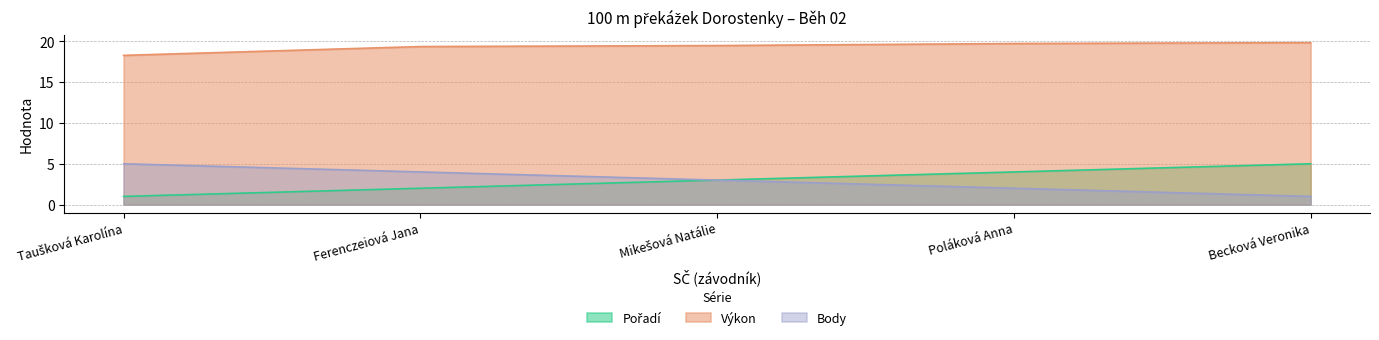

At which label does Výkon first exceed 19?

Ferenczeiová Jana